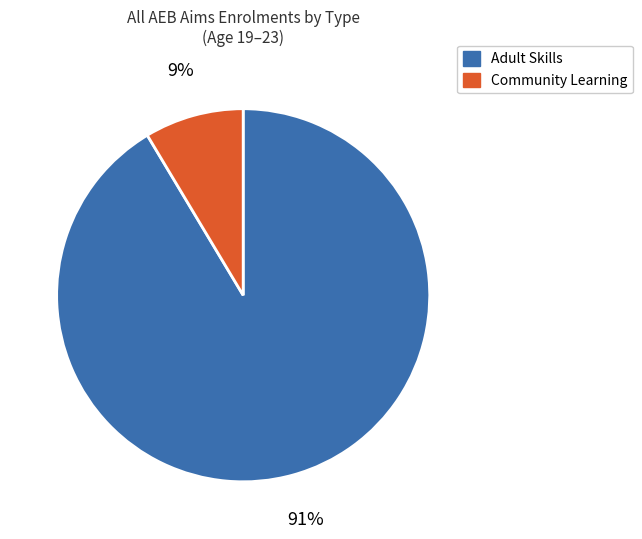

To the nearest percent, what is the average slice percentage?

50%